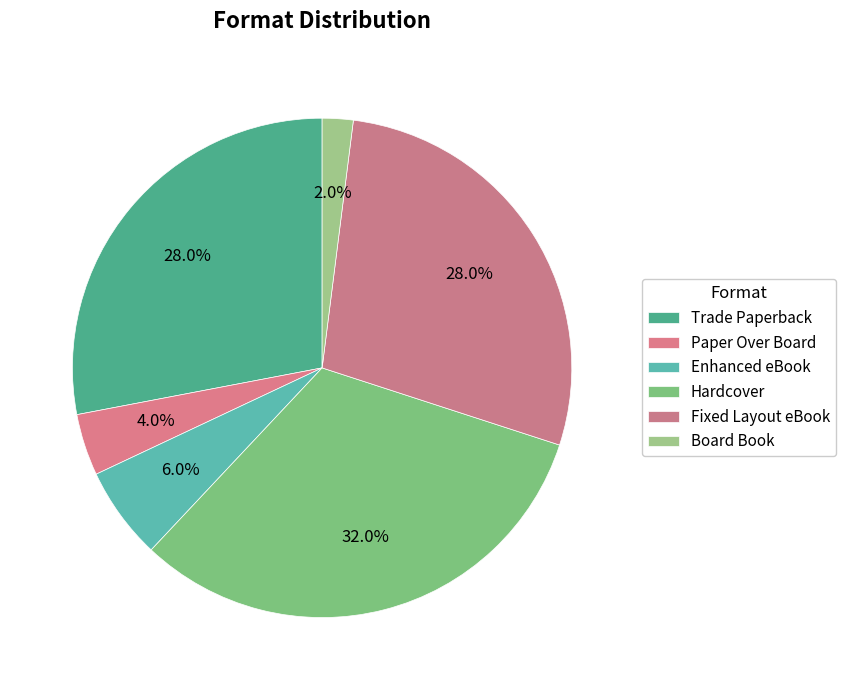

Rank the categories by value from highest to lowest.

Hardcover, Trade Paperback, Fixed Layout eBook, Enhanced eBook, Paper Over Board, Board Book